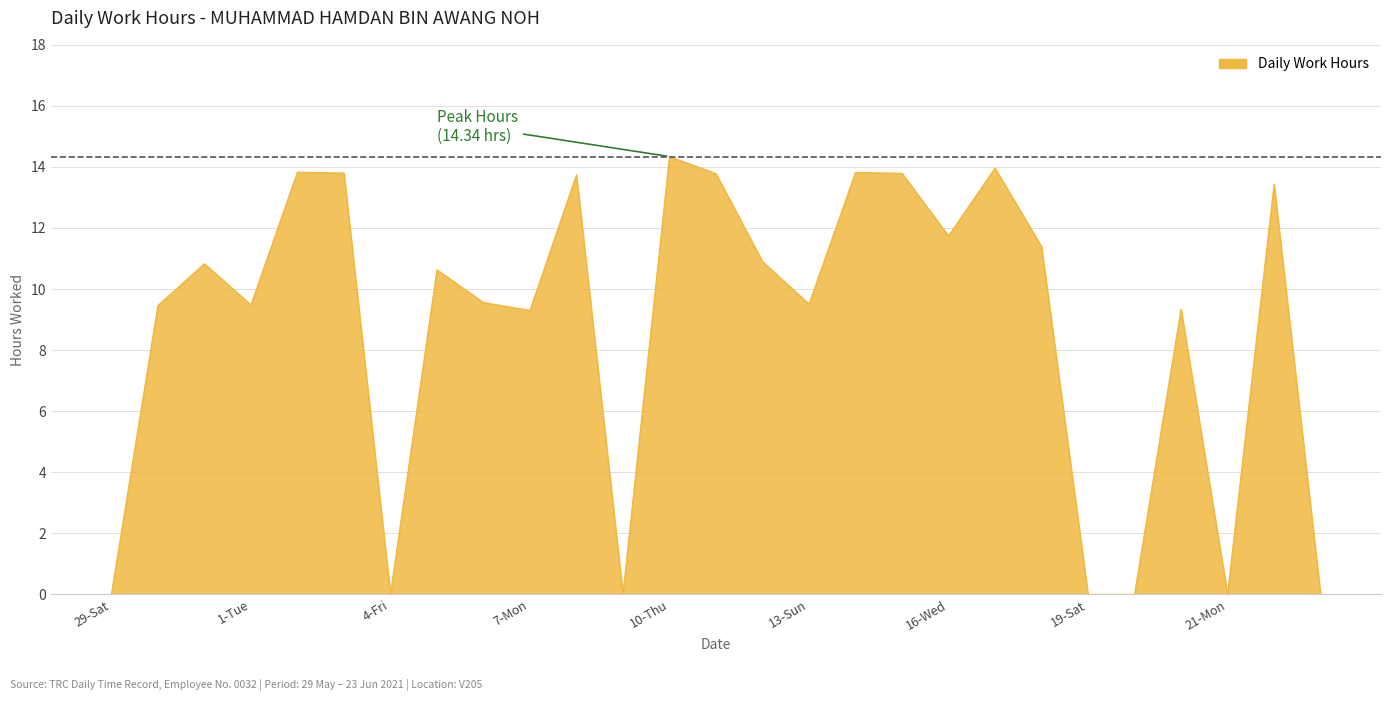

What is the greatest value displayed?

14.3